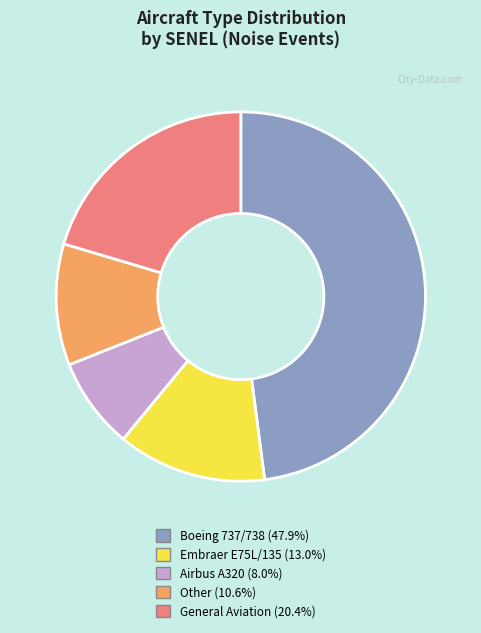

Is there a majority slice in this chart?

No